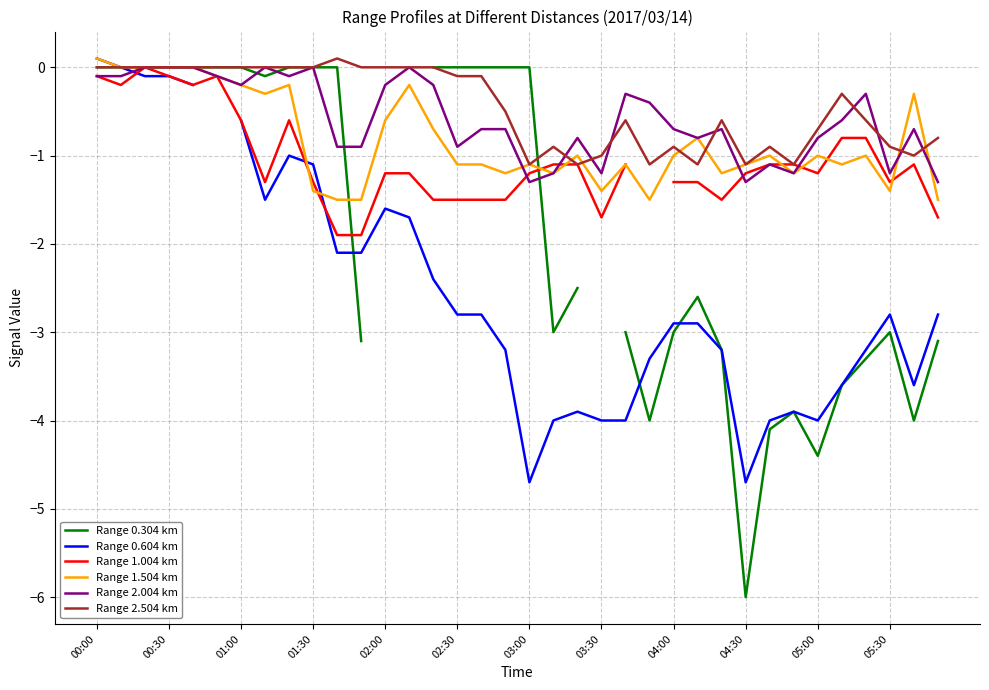

The value of Range 2.004 km at 02:30 is -0.6. True or false?

False